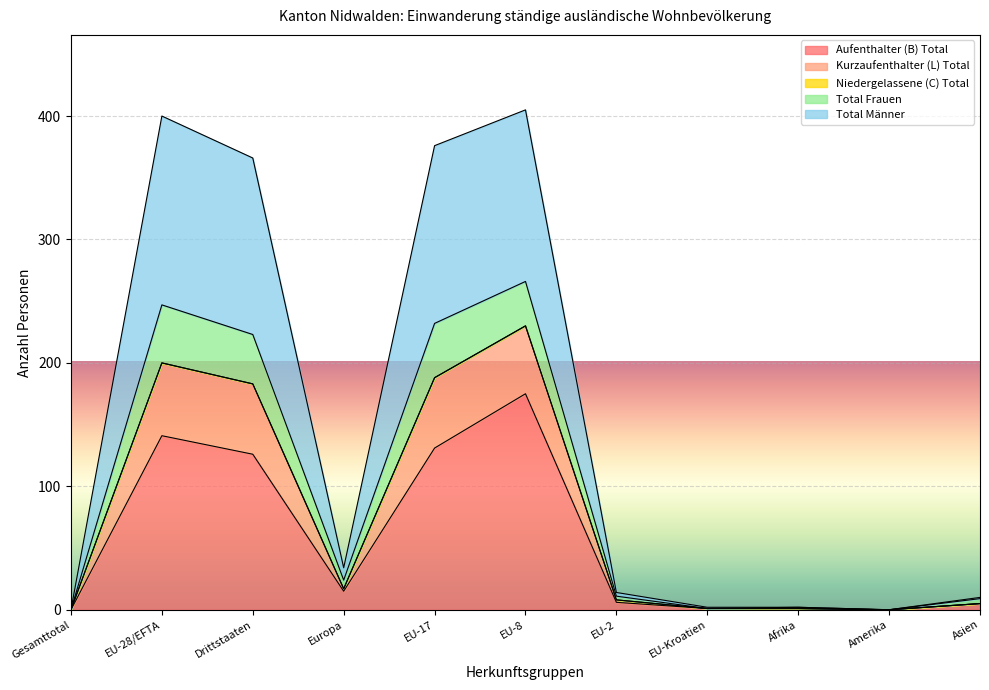

True or false: Aufenthalter (B) Total and Kurzaufenthalter (L) Total intersect in this chart.

False